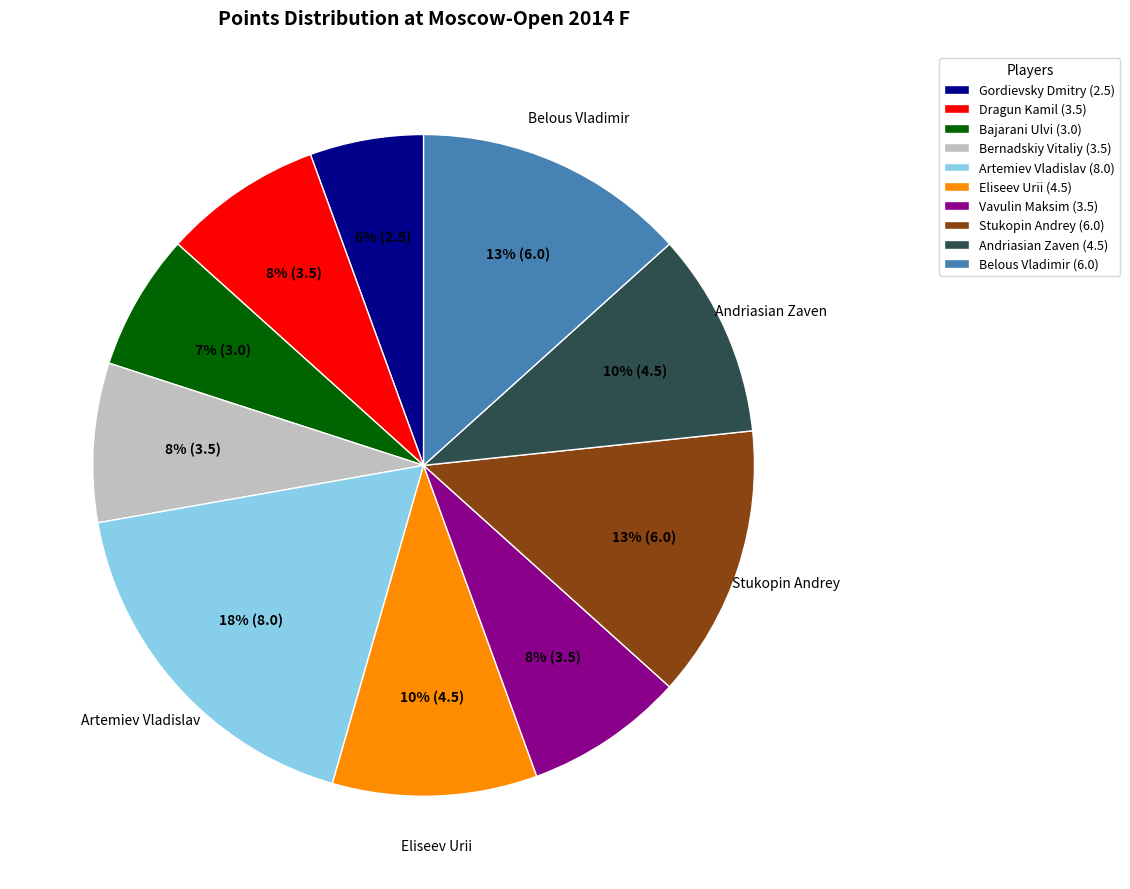

Approximately how many times larger is the value at Eliseev Urii compared to Artemiev Vladislav?

0.6